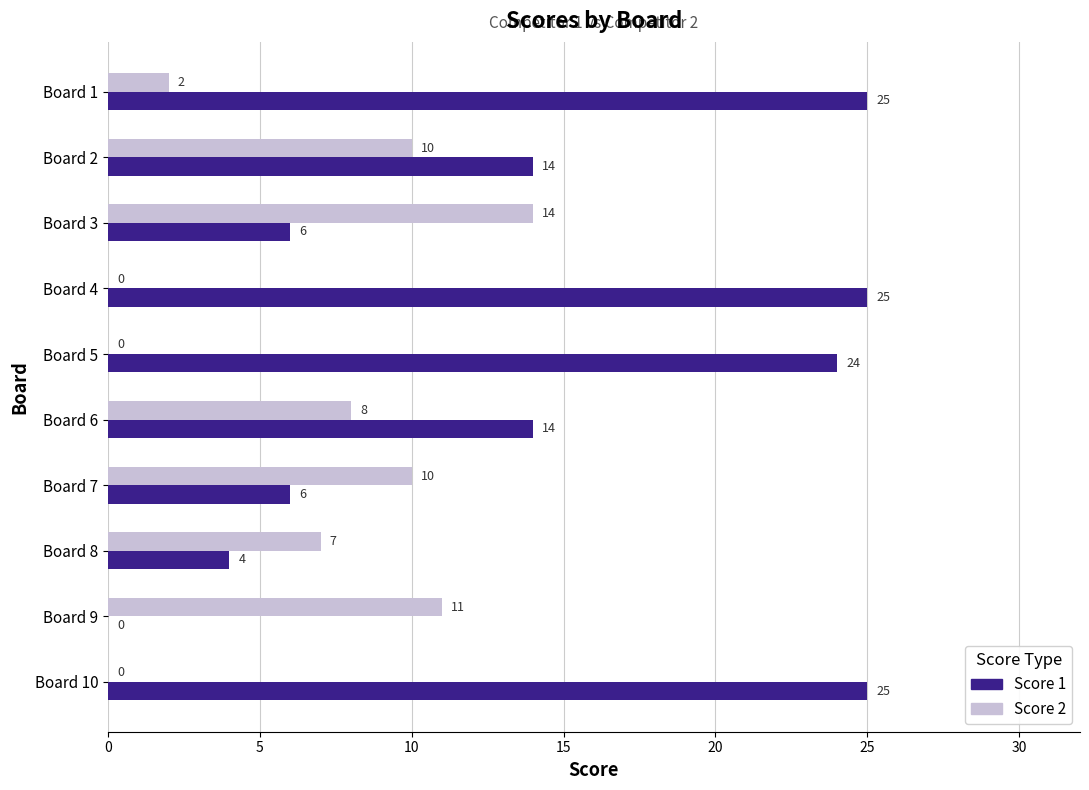

Which series has the largest total across all categories?

Score 1